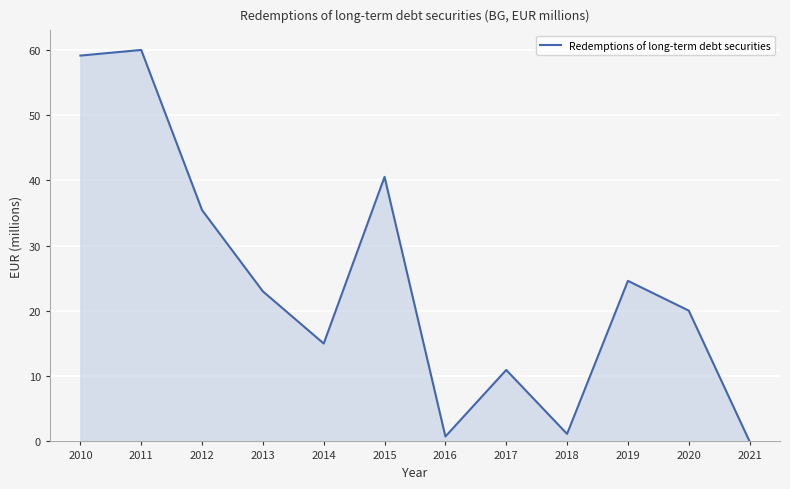

True or false: the data shows 30.3 at 2021.

False